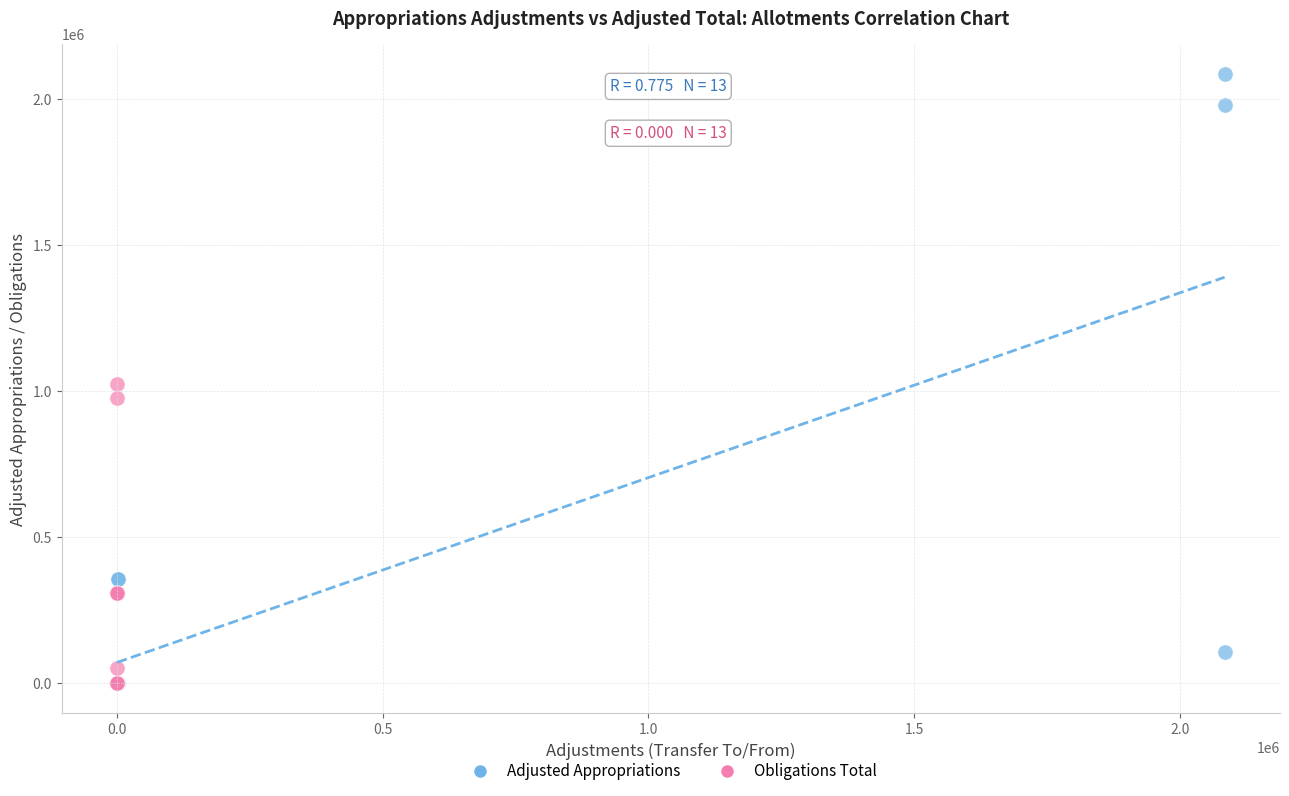

Which series has the widest spread of Y values?

Adjusted Appropriations